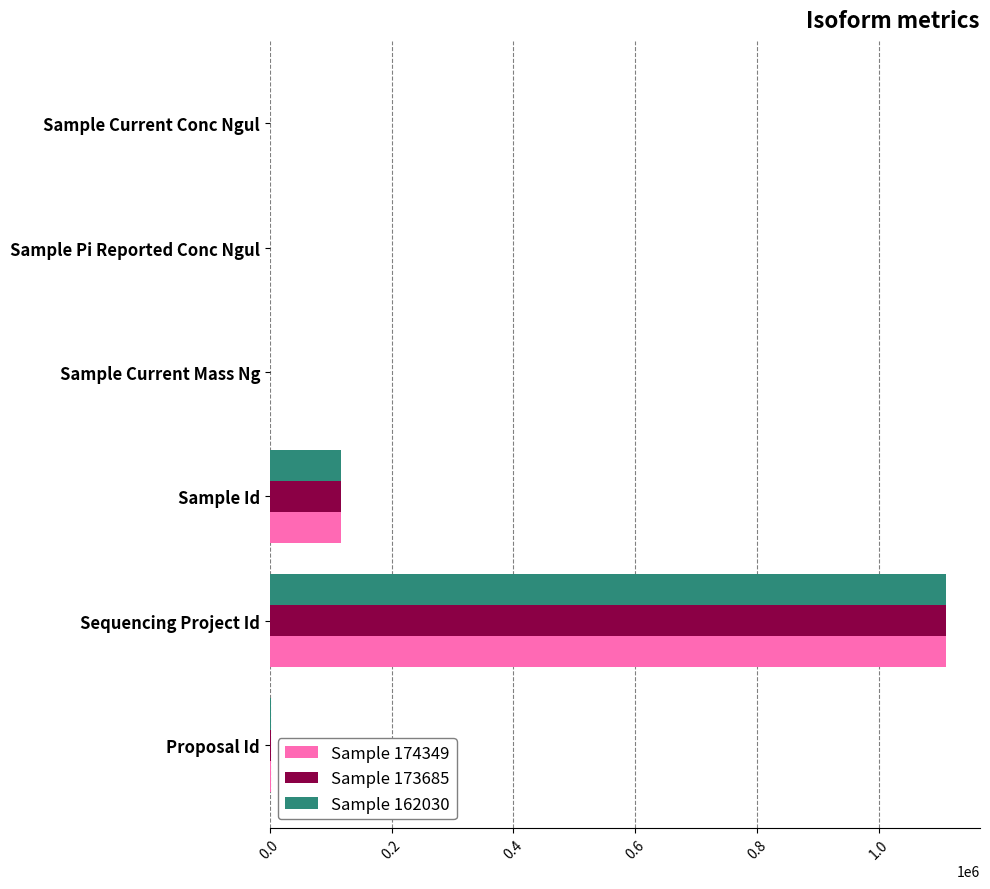

What is the highest value of the Sample 173685 series?

1110738.0